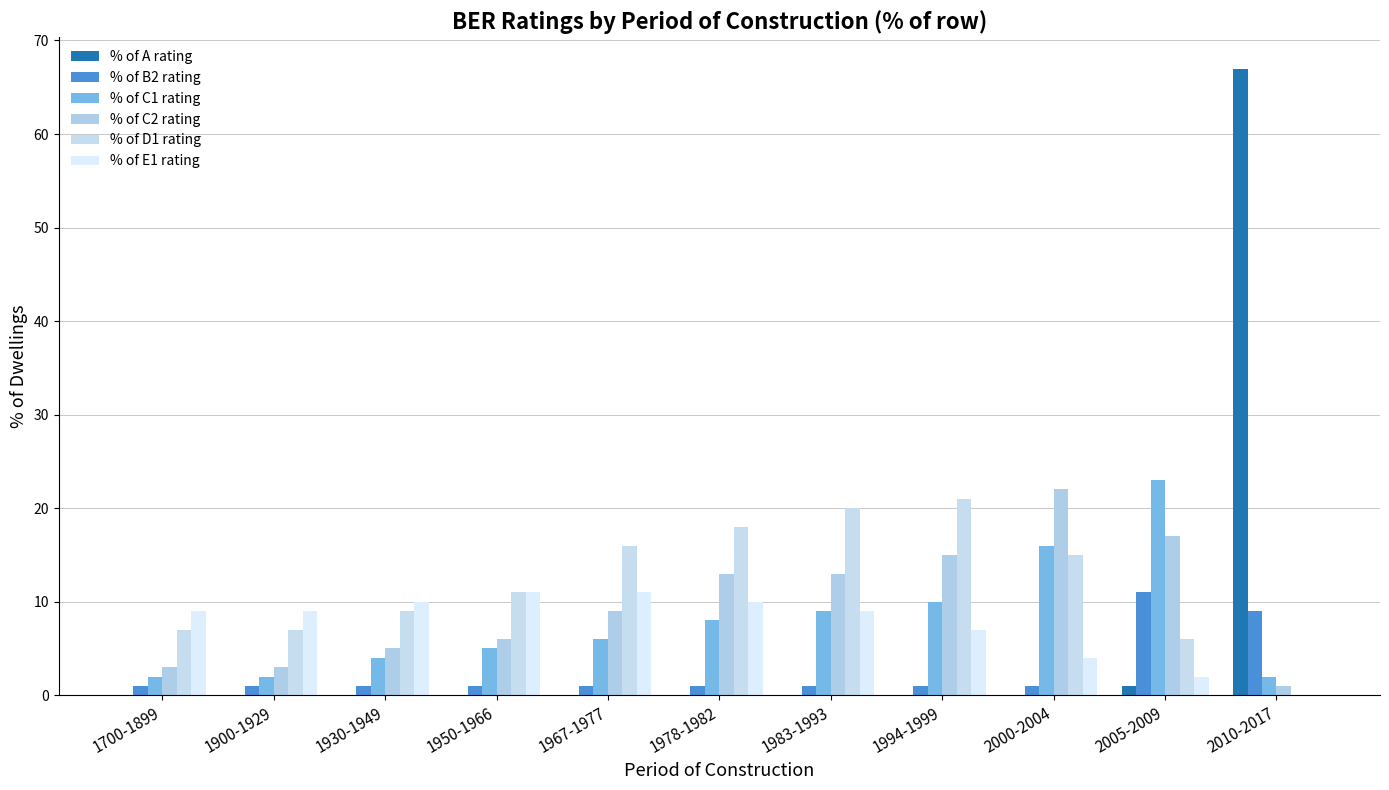

True or false: % of D1 rating has a value of 9 at 1700-1899.

False